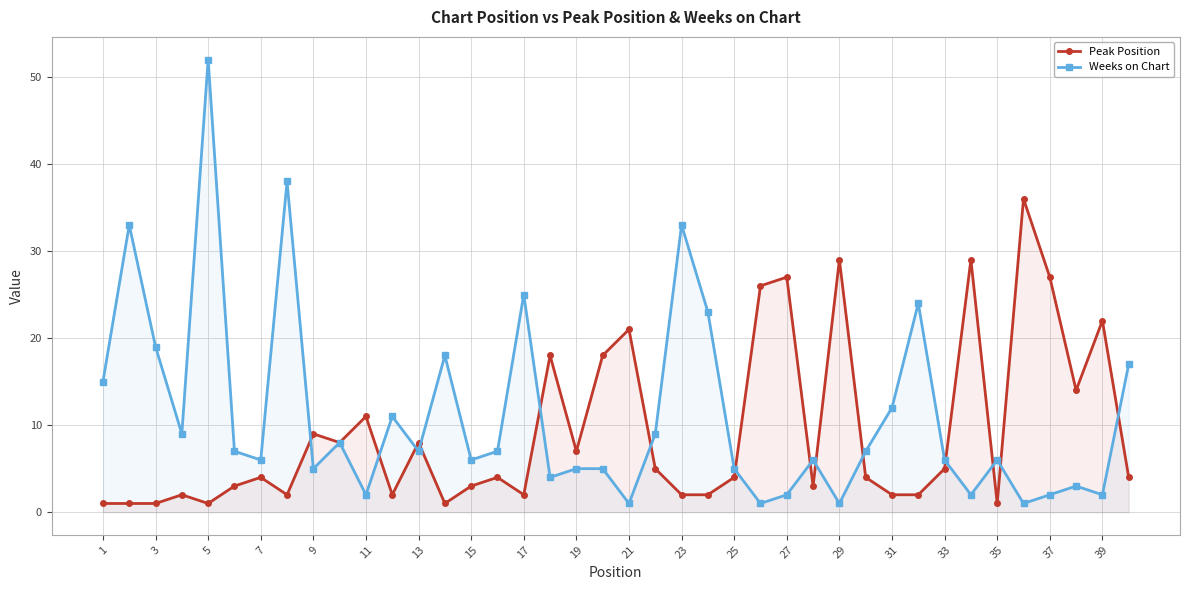

True or false: Weeks on Chart has more than 1 interior local peaks.

True